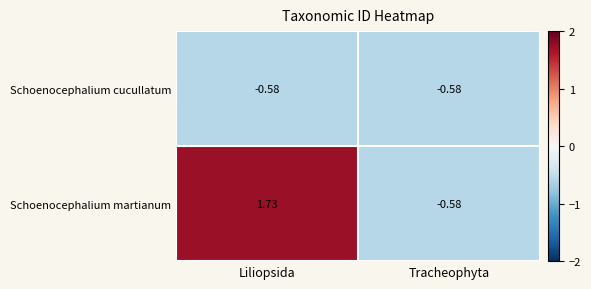

Which series has the largest total across all categories?

Schoenocephalium martianum